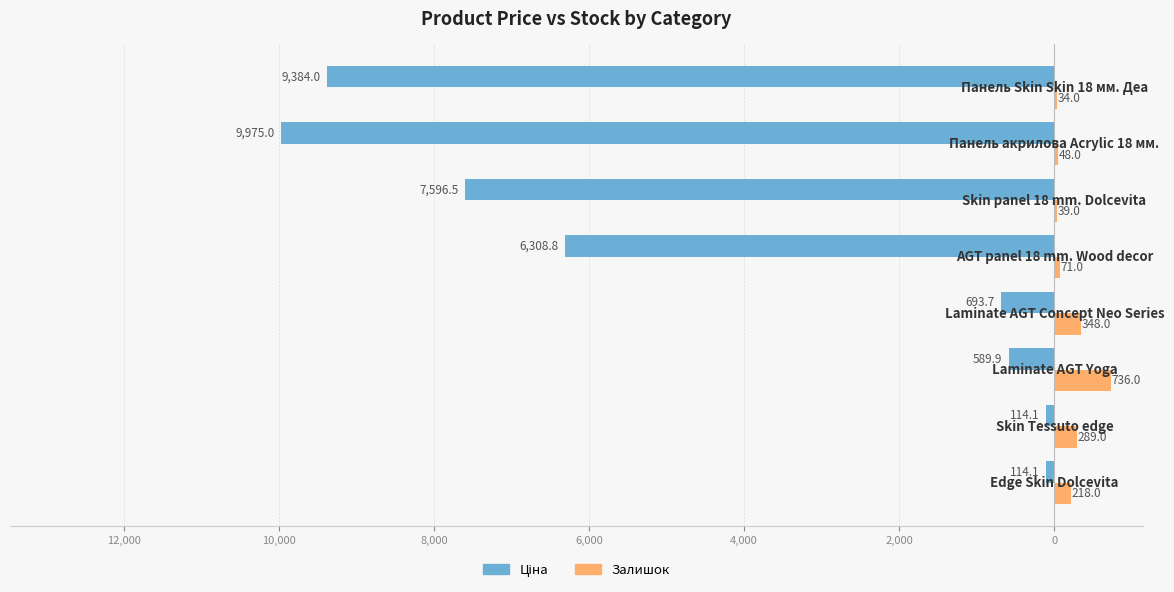

What are all the series names shown in the legend?

Ціна, Залишок